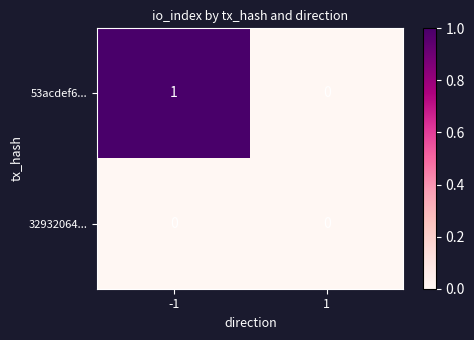

Rank the series by their average value, from lowest to highest.

32932064..., 53acdef6...